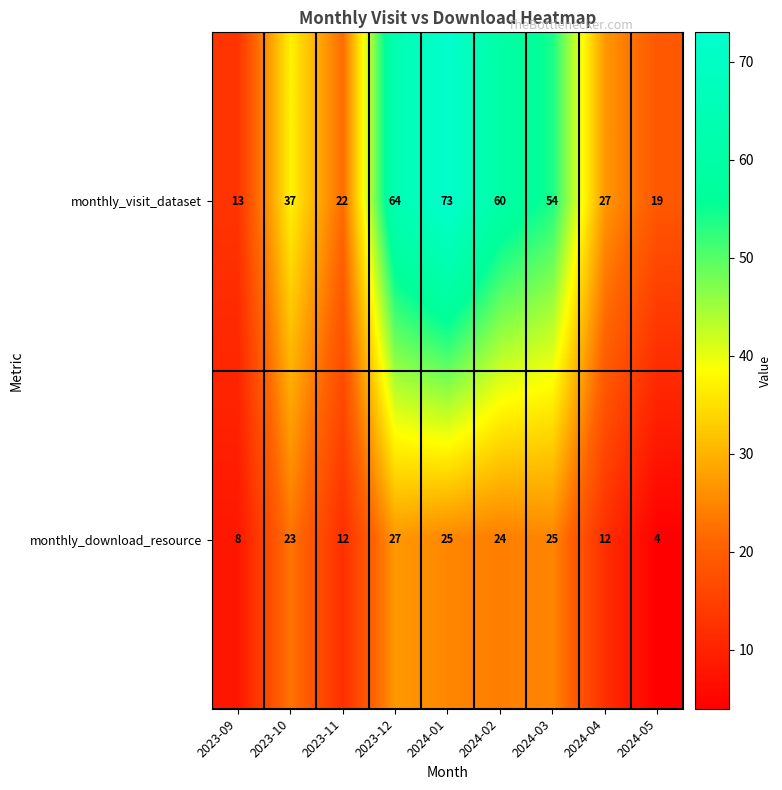

Which series changed the most between 2024-01 and 2024-04?

monthly_visit_dataset